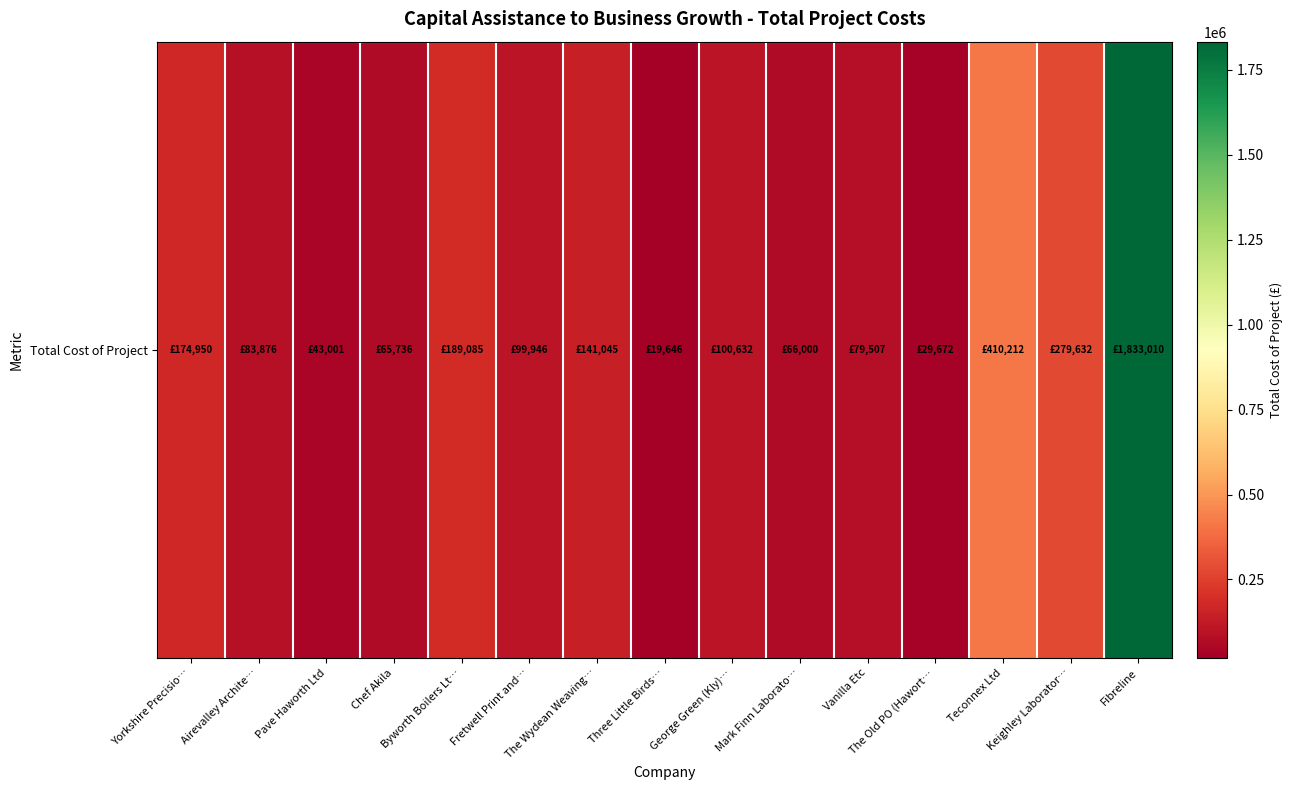

List the labels in order of value, largest first.

Fibreline, Teconnex Ltd, Keighley Laborator…, Byworth Boilers Lt…, Yorkshire Precisio…, The Wydean Weaving…, George Green (Kly)…, Fretwell Print and…, Airevalley Archite…, Vanilla Etc, Mark Finn Laborato…, Chef Akila, Pave Haworth Ltd, The Old PO (Hawort…, Three Little Birds…